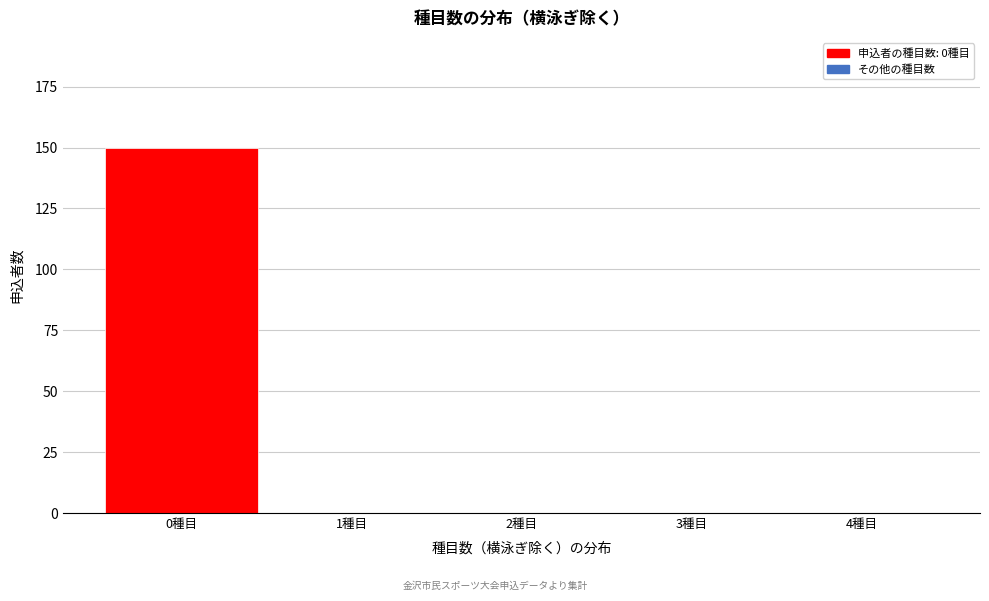

Reading left to right, extract all data points from this chart.

0種目=150	1種目=0	2種目=0	3種目=0	4種目=0